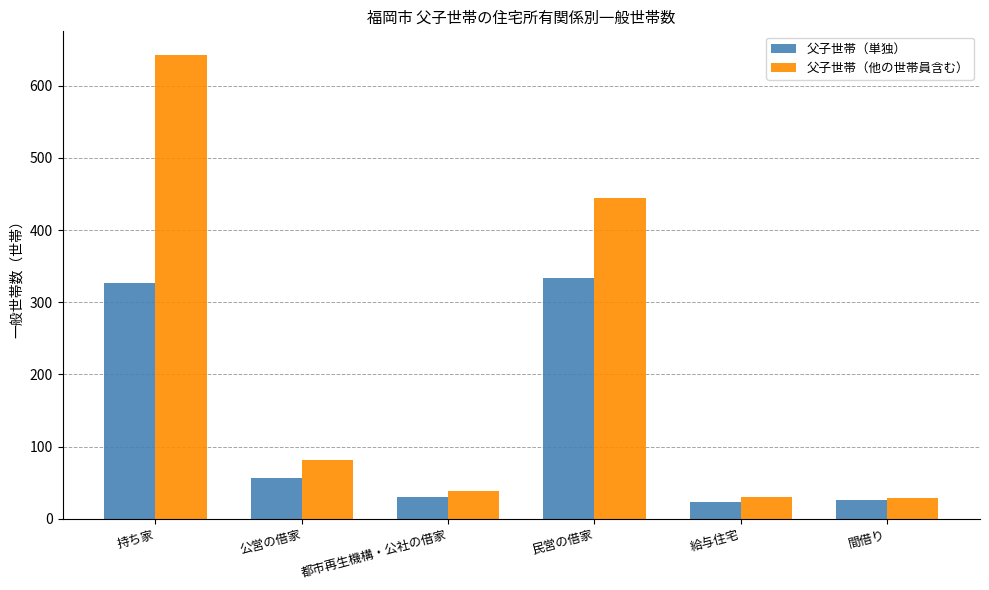

What is the sum of all 父子世帯（単独） values?

798